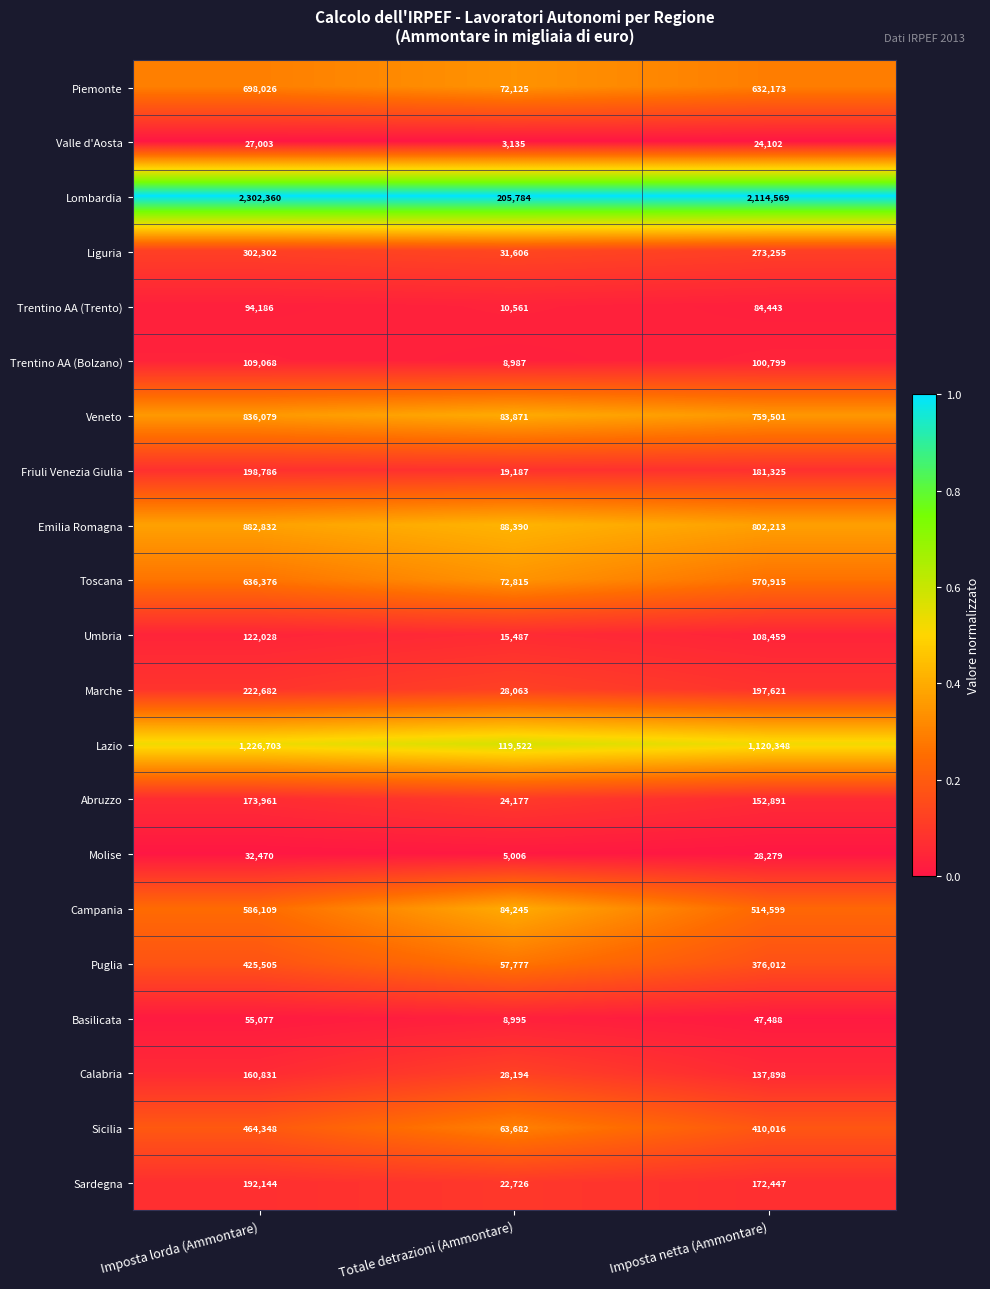

What is the average value of the Campania series?

394984